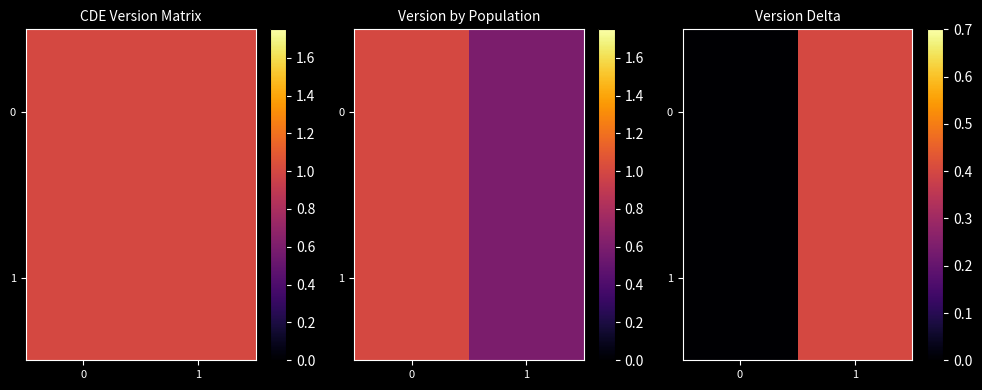

Is the value of 0 at 1 greater than the value of 1 at 0?

Yes